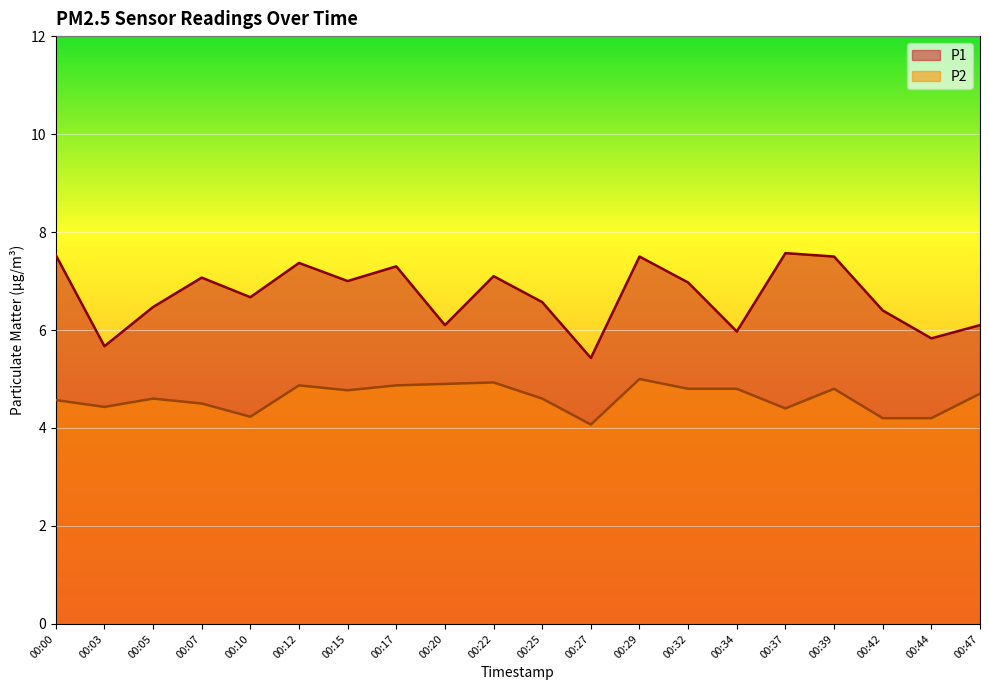

Reading left to right, transcribe all the data shown in this chart.

P1: 00:00=7.5	00:03=5.7	00:05=6.5	00:07=7.1	00:10=6.7	00:12=7.4	00:15=7.0	00:17=7.3	00:20=6.1	00:22=7.1	00:25=6.6	00:27=5.4	00:29=7.5	00:32=7.0	00:34=6.0	00:37=7.6	00:39=7.5	00:42=6.4	00:44=5.8	00:47=6.1
P2: 00:00=4.6	00:03=4.4	00:05=4.6	00:07=4.5	00:10=4.2	00:12=4.9	00:15=4.8	00:17=4.9	00:20=4.9	00:22=4.9	00:25=4.6	00:27=4.1	00:29=5.0	00:32=4.8	00:34=4.8	00:37=4.4	00:39=4.8	00:42=4.2	00:44=4.2	00:47=4.7